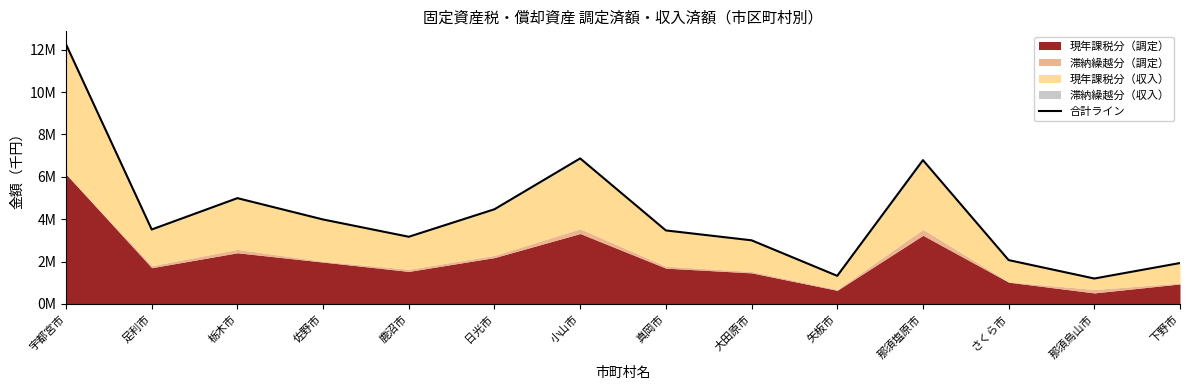

Is it true that the value at 矢板市 is 1327168?

True